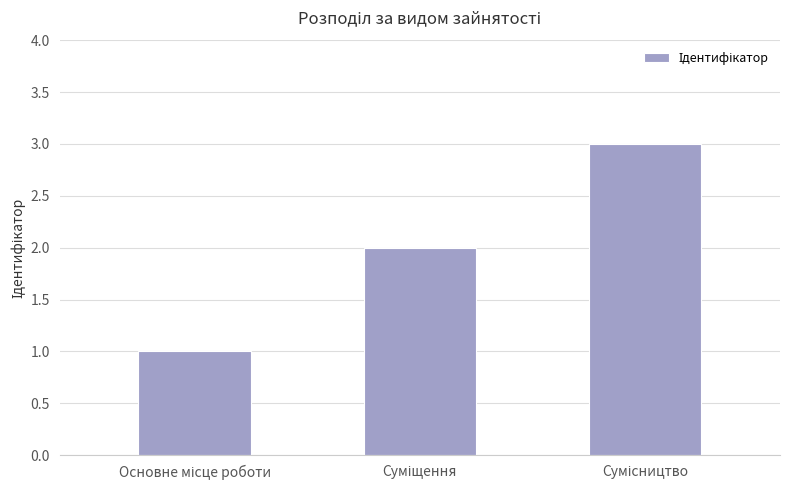

How many values are below 2?

1